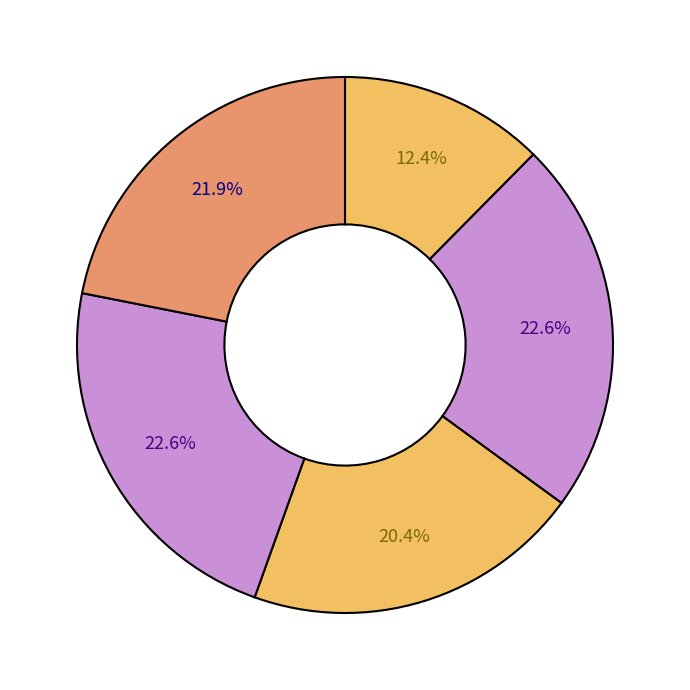

Count the number of slices in the pie.

5